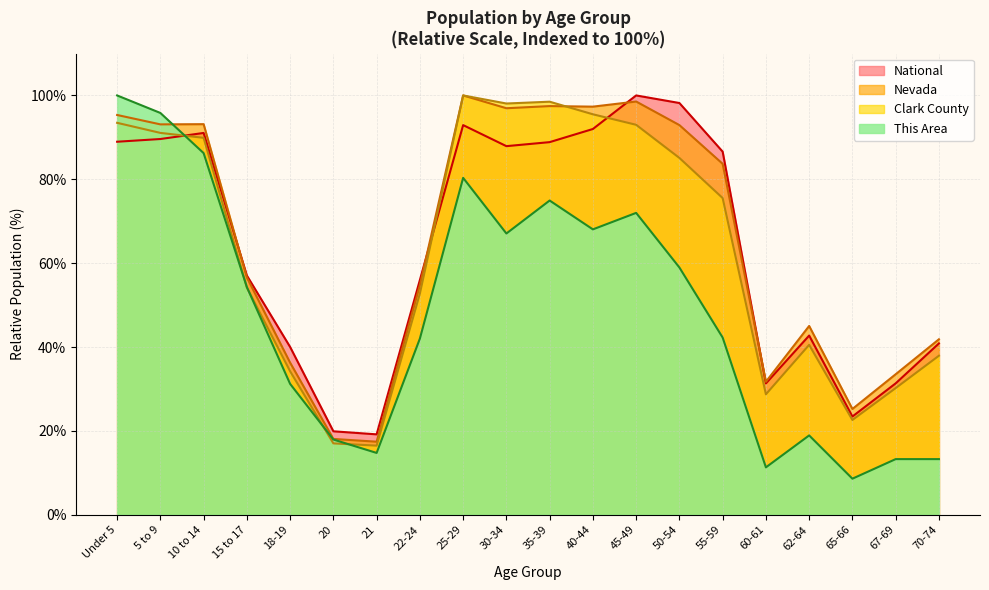

Which category has the lowest value across all series?

65-66